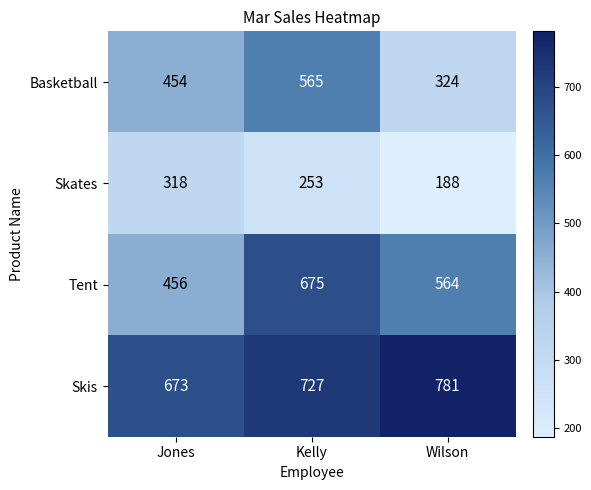

Rank the series by their maximum value, from highest to lowest.

Skis, Tent, Basketball, Skates